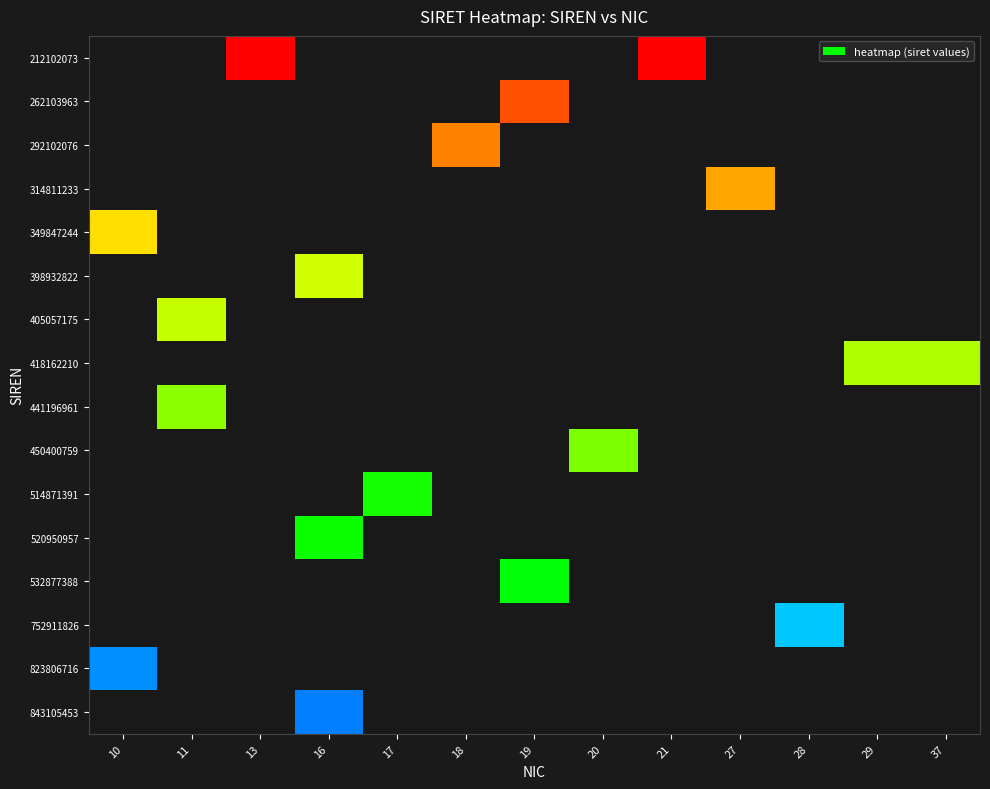

Rank the series by their maximum value, from highest to lowest.

212102073, 262103963, 292102076, 314811233, 349847244, 398932822, 405057175, 418162210, 441196961, 450400759, 514871391, 520950957, 532877388, 752911826, 823806716, 843105453